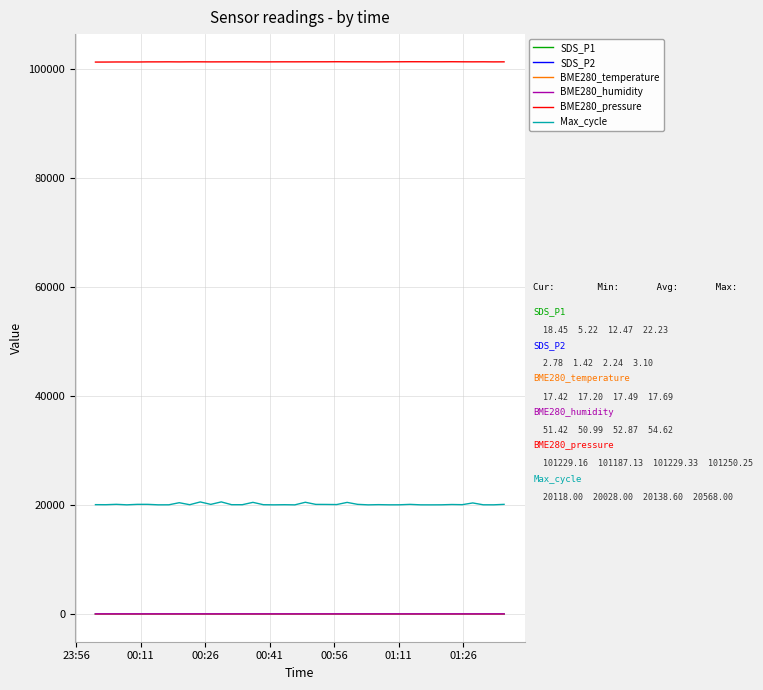

True or false: Max_cycle and BME280_pressure intersect in this chart.

False